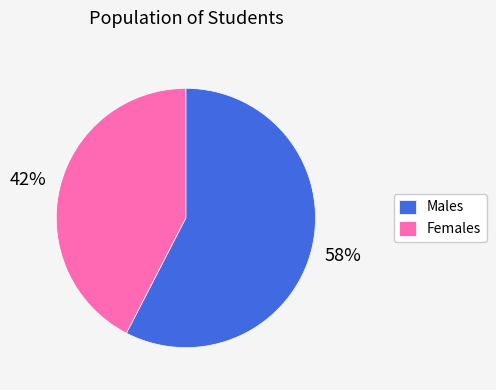

Count the number of slices in the pie.

2